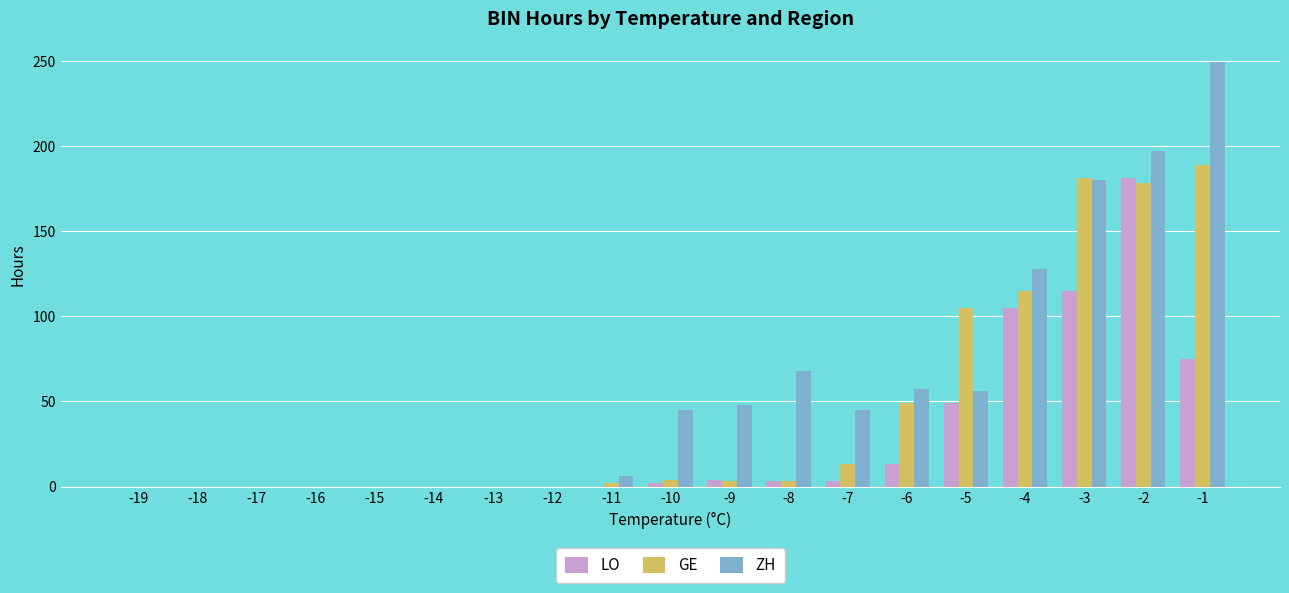

What is the sum of all GE values?

842